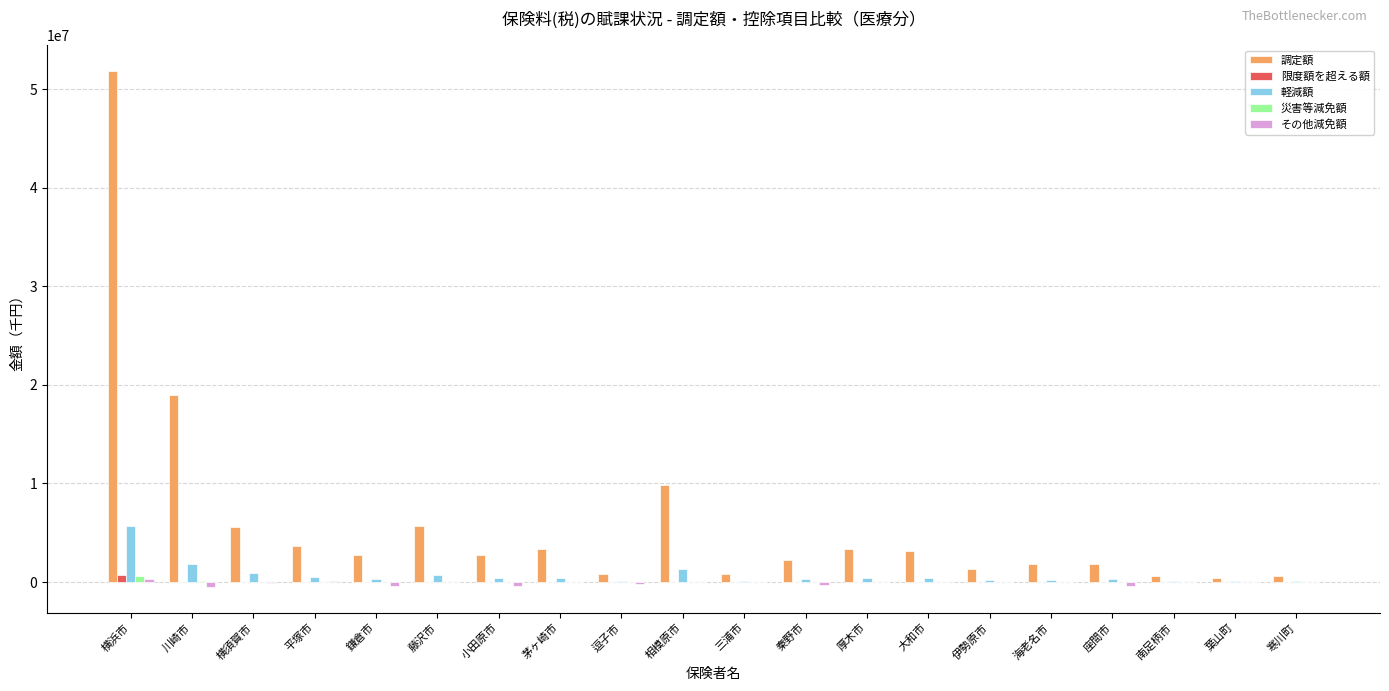

Is it true that 調定額 equals 5229365 at 茅ヶ崎市?

False